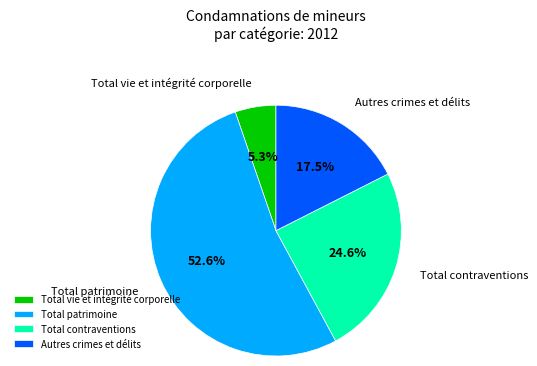

Is it true that Total patrimoine is 65% of the pie?

False